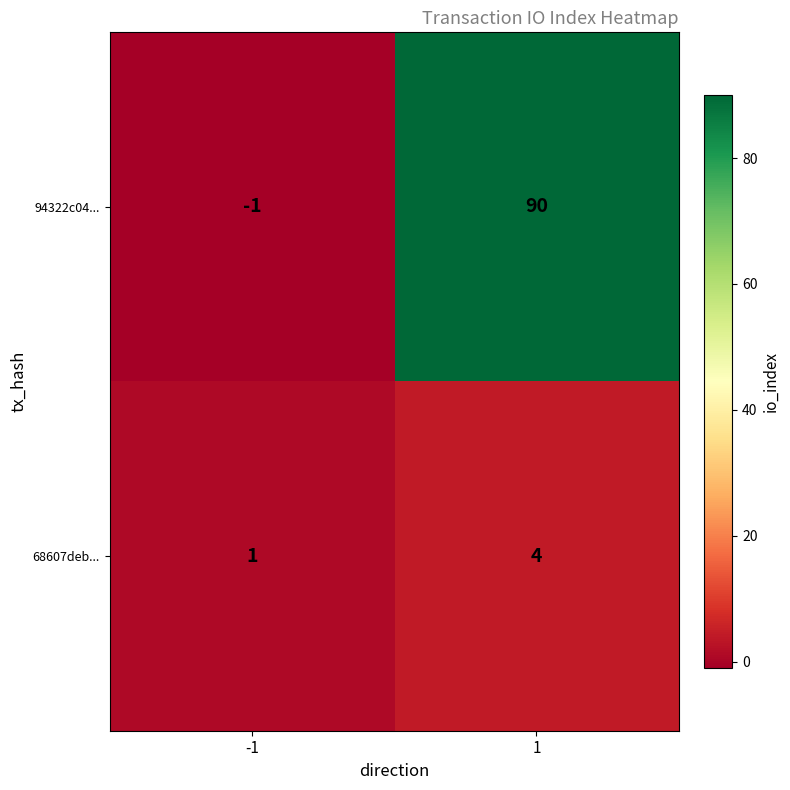

Which label corresponds to the largest value in the chart?

1